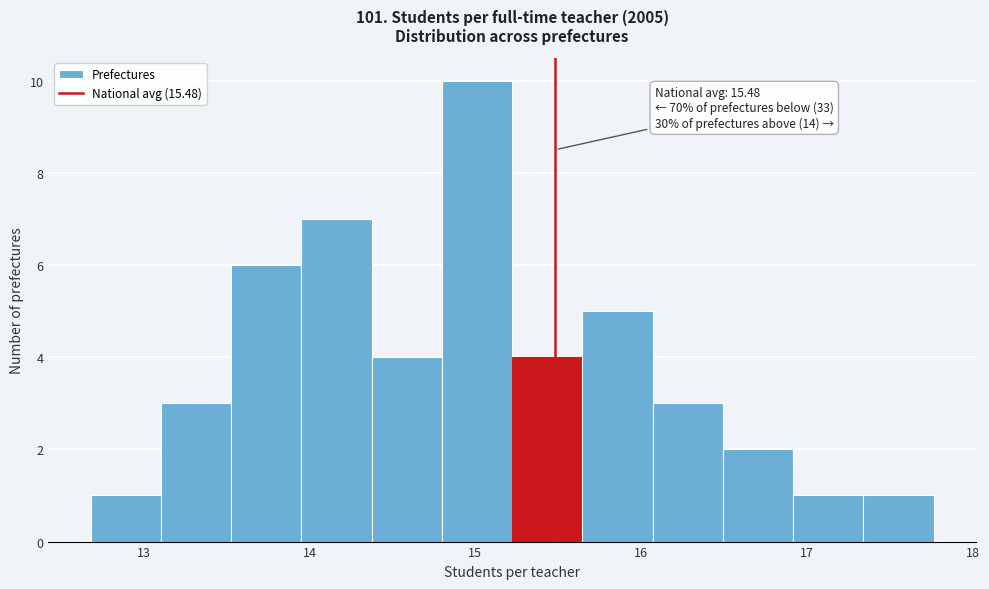

Over which range of the x-axis is the bar tallest?

14.8 to 15.2